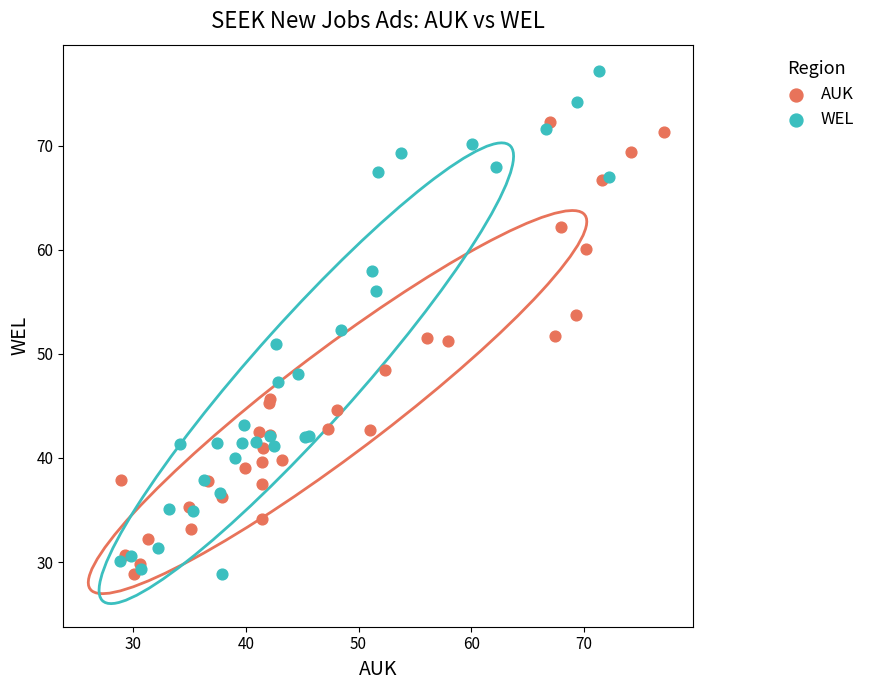

What are all the series names shown in the legend?

AUK, WEL